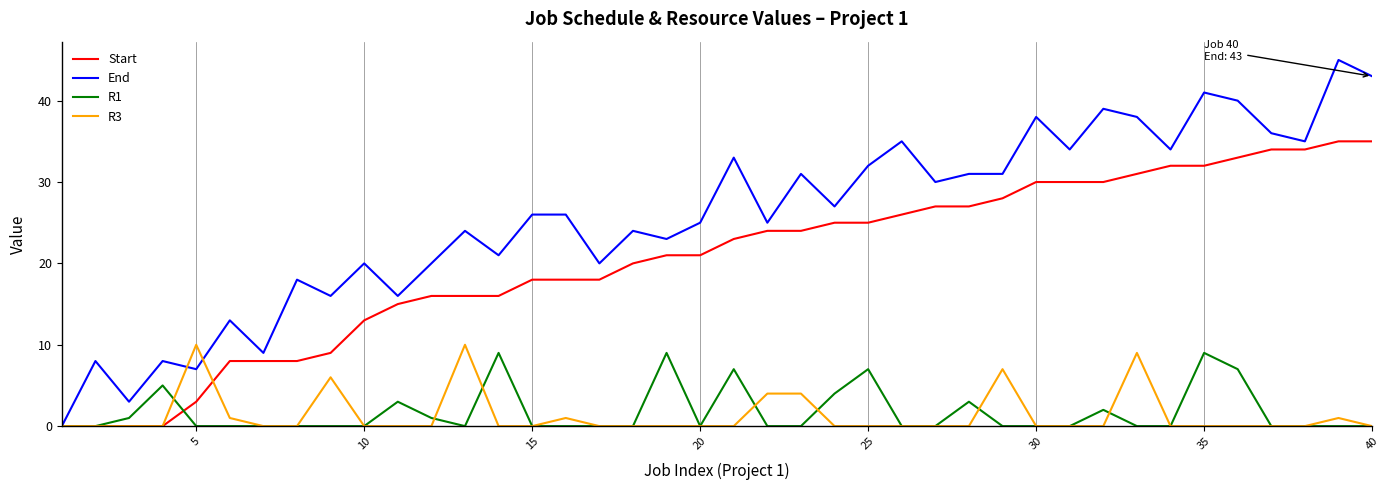

What are all the series names shown in the legend?

Start, End, R1, R3